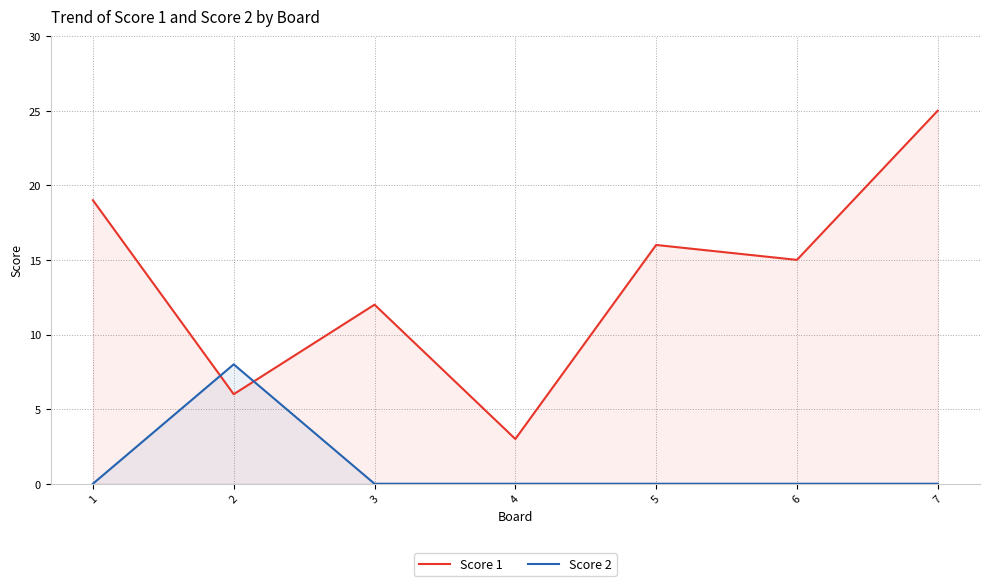

The Score 1 series shows 25 at 7. True or false?

True